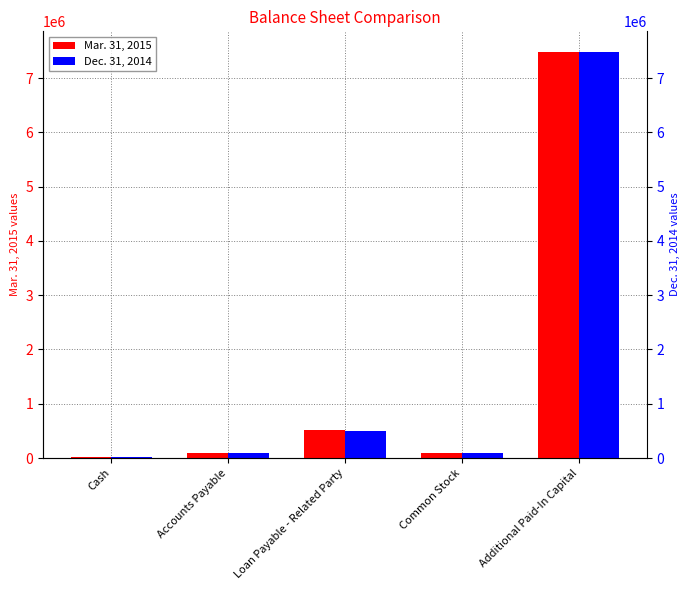

List the series in order of their overall mean, lowest first.

Dec. 31, 2014, Mar. 31, 2015